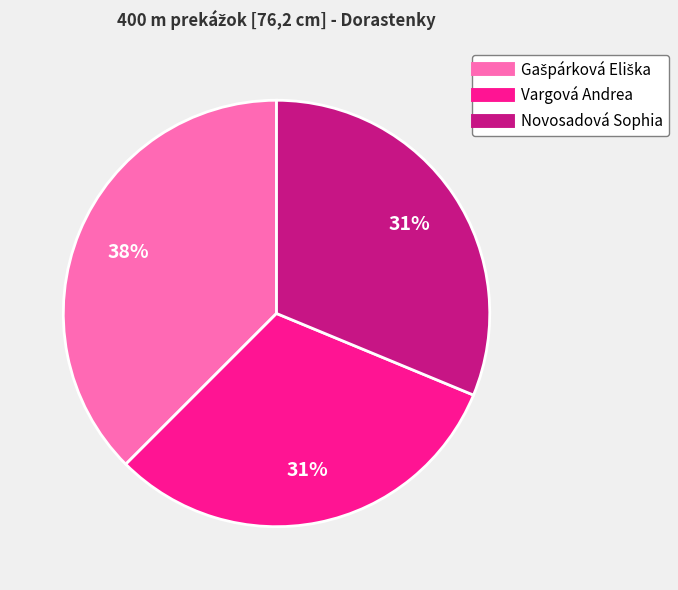

Is there a majority slice in this chart?

No